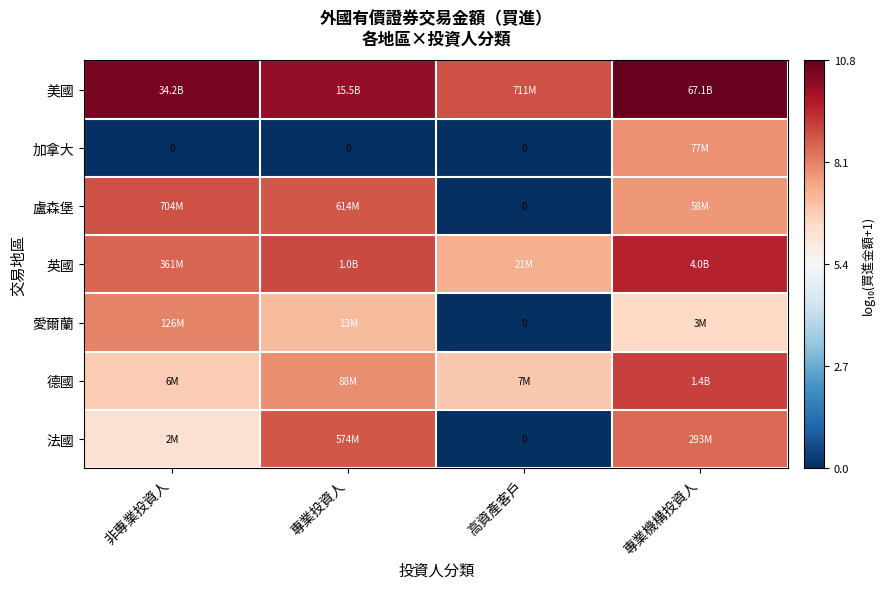

Which series has the widest spread of values?

盧森堡